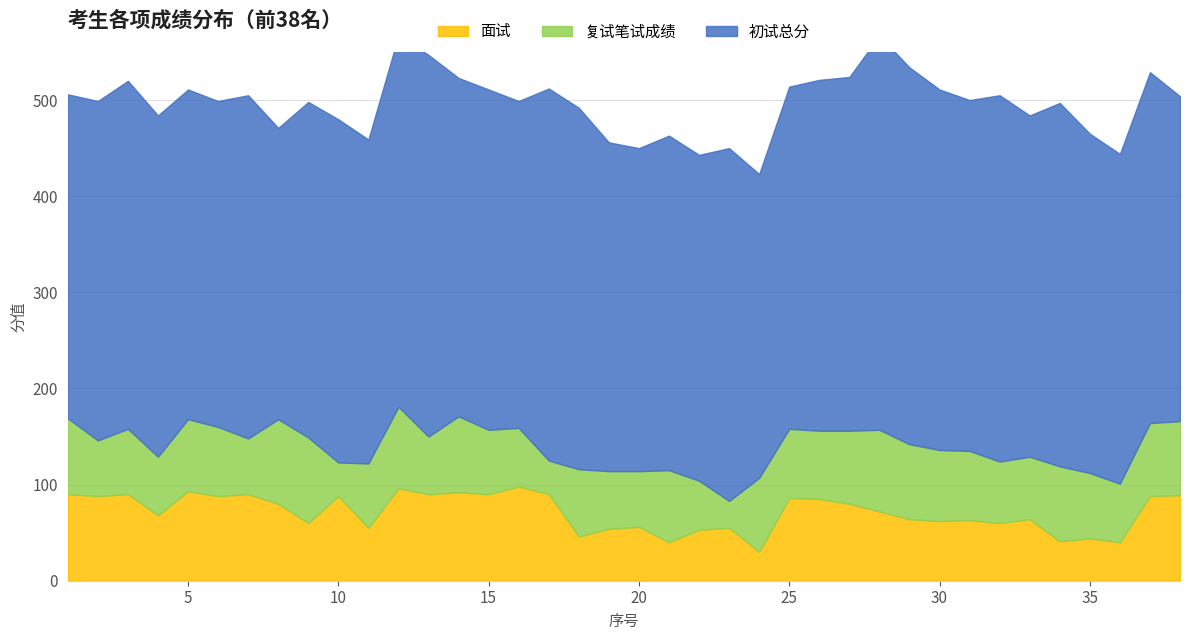

What is the sum of all 面试 values?

2718